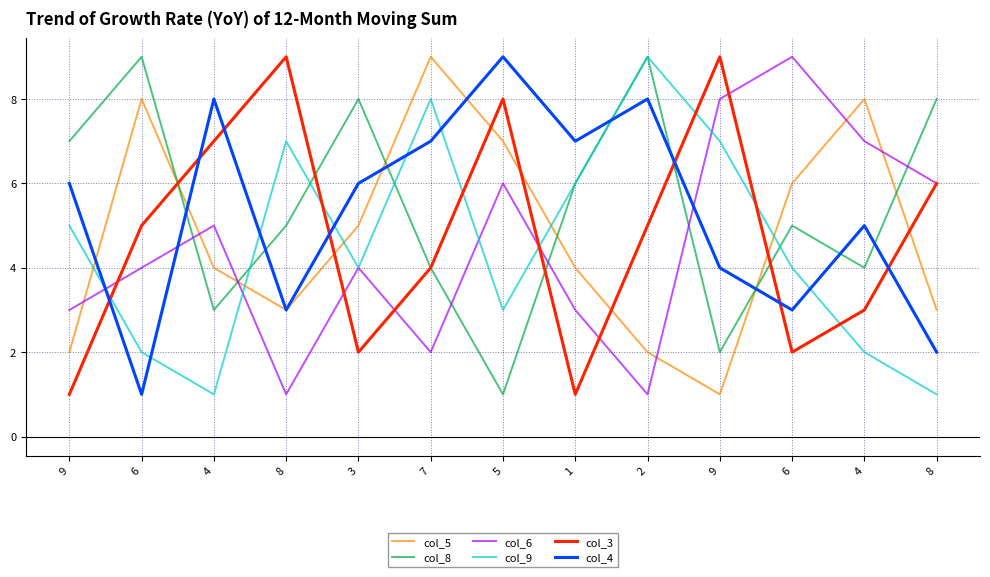

What value does the col_5 series have at 6?

6